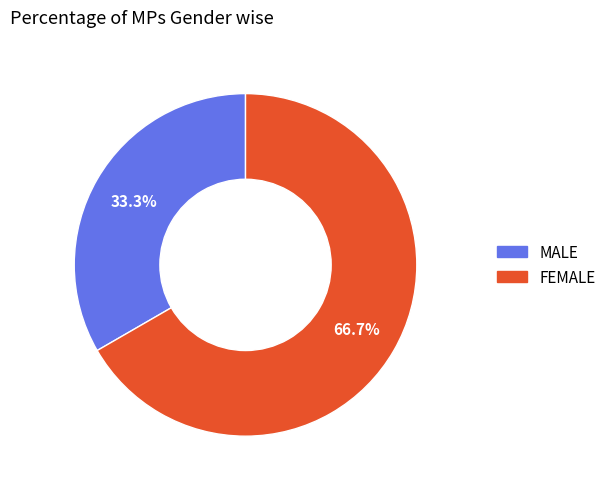

Which category has the biggest portion of the pie?

FEMALE